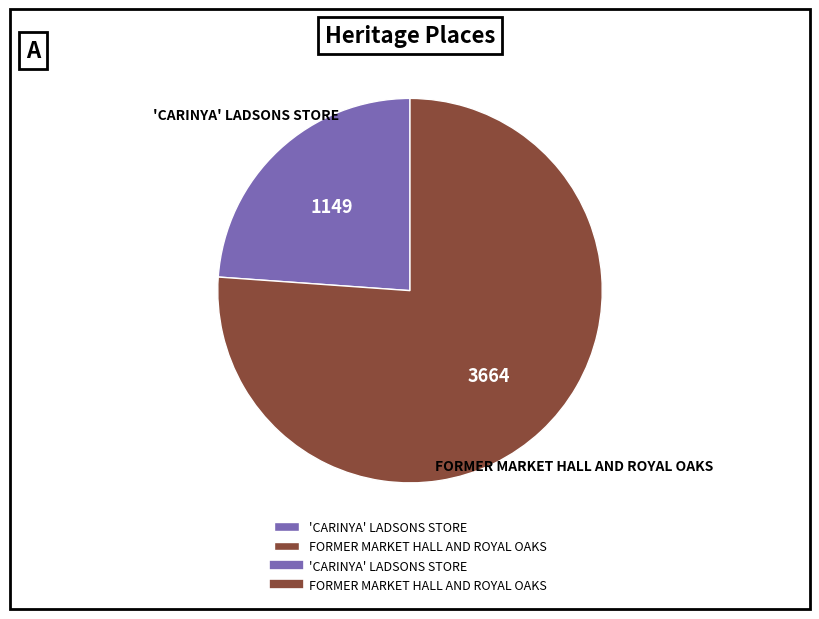

Approximately how many times larger is the value at FORMER MARKET HALL AND ROYAL OAKS compared to 'CARINYA' LADSONS STORE?

3.2